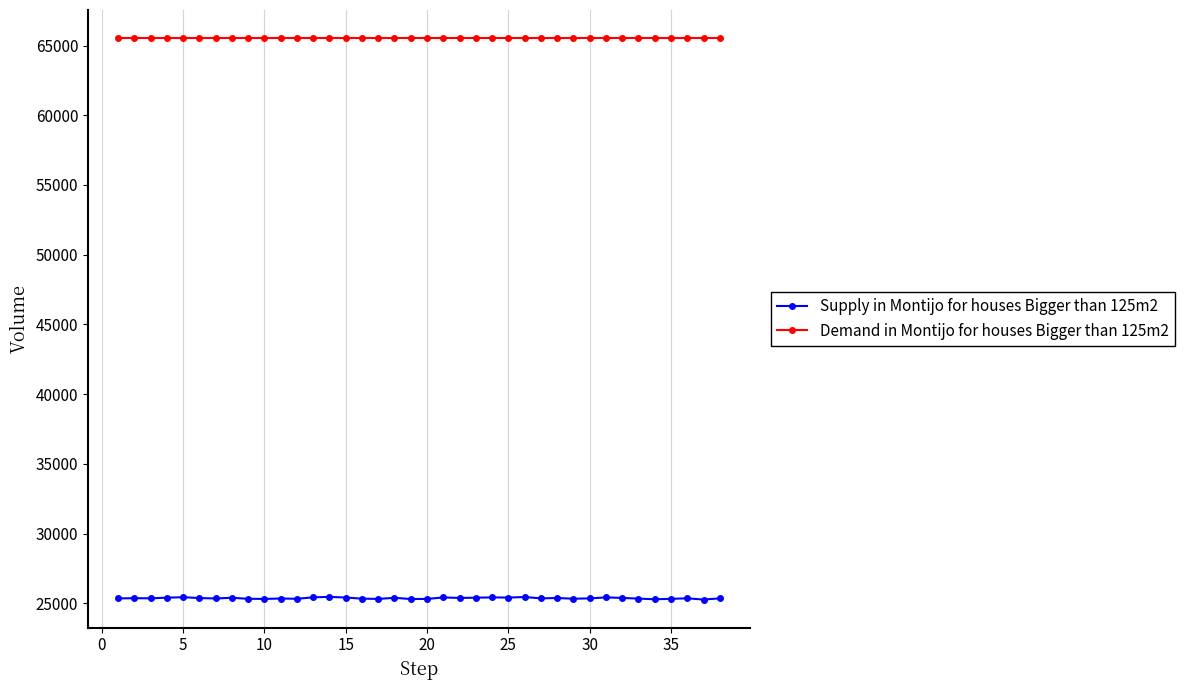

Which series has the largest range (max minus min)?

Supply in Montijo for houses Bigger than 125m2